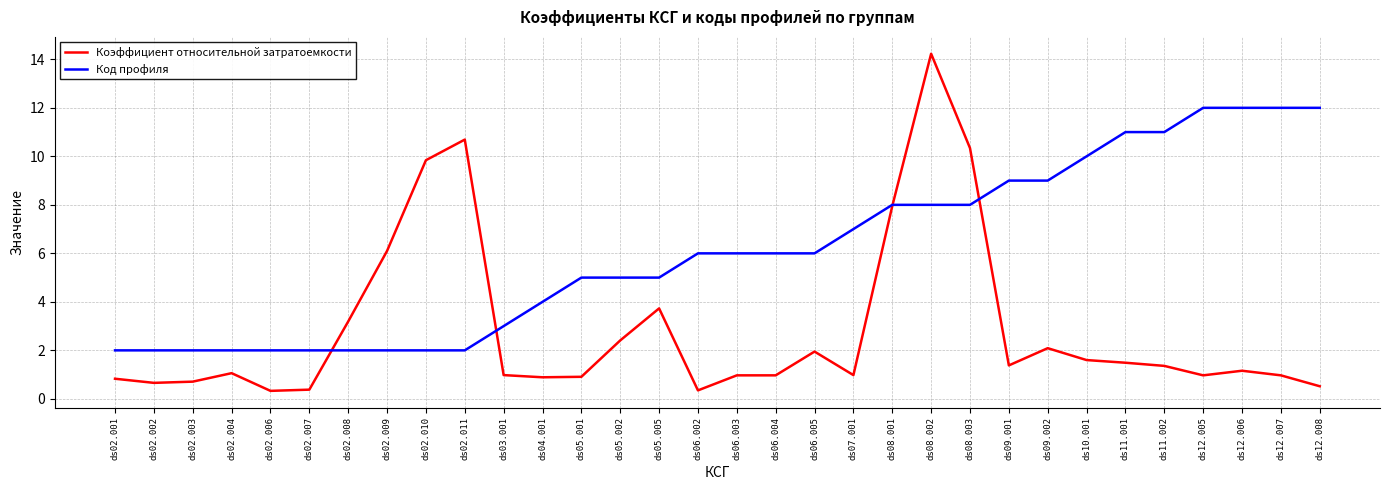

True or false: Код профиля has a value of 6.0 at ds06.005.

True